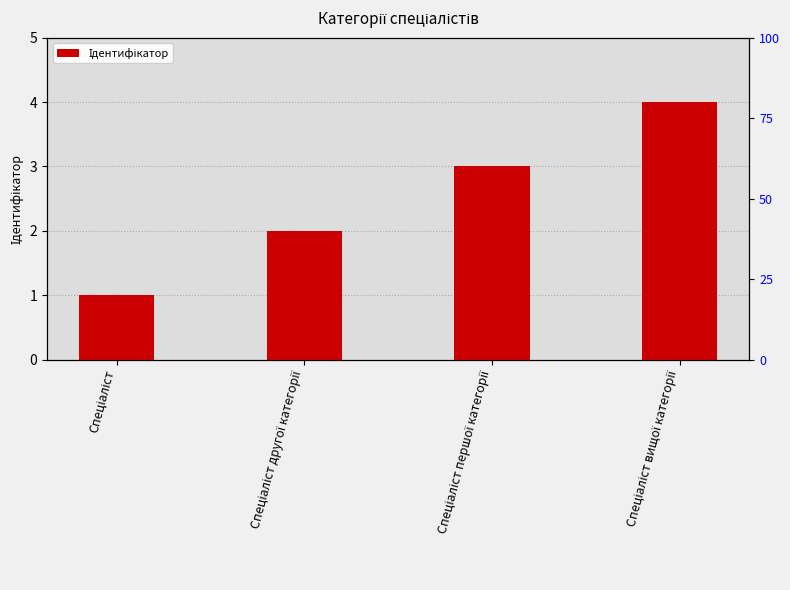

What is the difference between the maximum and minimum values?

3